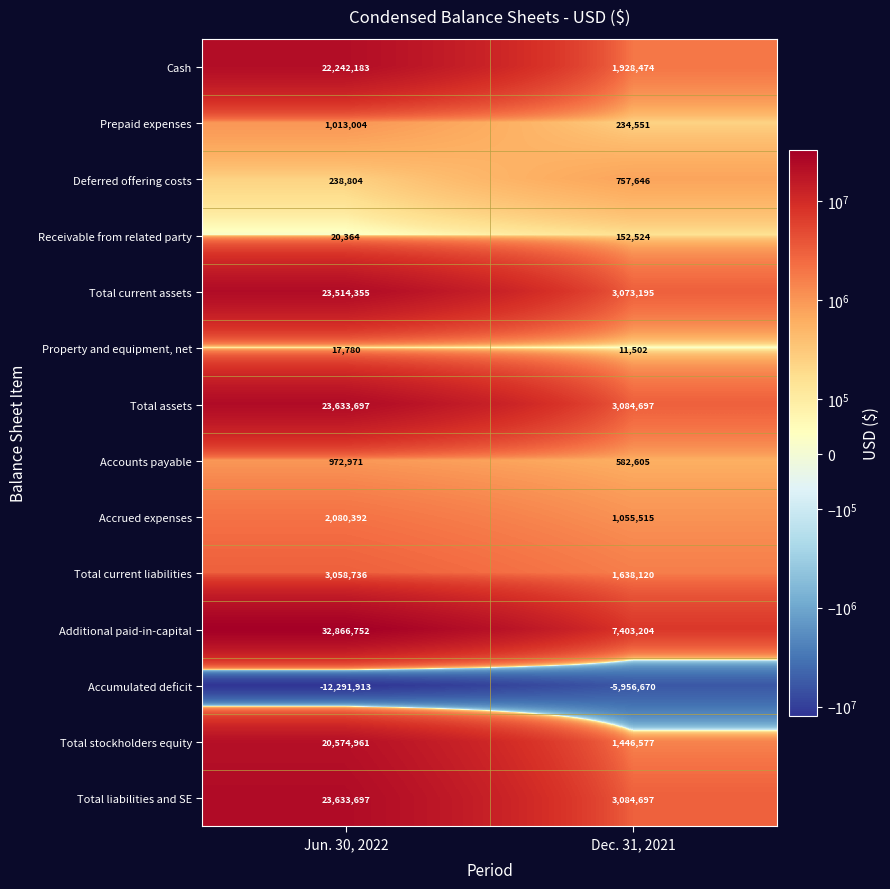

Reading left to right, what are all the values shown in this chart?

Cash: Jun. 30, 2022=22242183	Dec. 31, 2021=1928474
Prepaid expenses: Jun. 30, 2022=1013004	Dec. 31, 2021=234551
Deferred offering costs: Jun. 30, 2022=238804	Dec. 31, 2021=757646
Receivable from related party: Jun. 30, 2022=20364	Dec. 31, 2021=152524
Total current assets: Jun. 30, 2022=23514355	Dec. 31, 2021=3073195
Property and equipment, net: Jun. 30, 2022=17780	Dec. 31, 2021=11502
Total assets: Jun. 30, 2022=23633697	Dec. 31, 2021=3084697
Accounts payable: Jun. 30, 2022=972971	Dec. 31, 2021=582605
Accrued expenses: Jun. 30, 2022=2080392	Dec. 31, 2021=1055515
Total current liabilities: Jun. 30, 2022=3058736	Dec. 31, 2021=1638120
Additional paid-in-capital: Jun. 30, 2022=32866752	Dec. 31, 2021=7403204
Accumulated deficit: Jun. 30, 2022=-12291913	Dec. 31, 2021=-5956670
Total stockholders equity: Jun. 30, 2022=20574961	Dec. 31, 2021=1446577
Total liabilities and SE: Jun. 30, 2022=23633697	Dec. 31, 2021=3084697